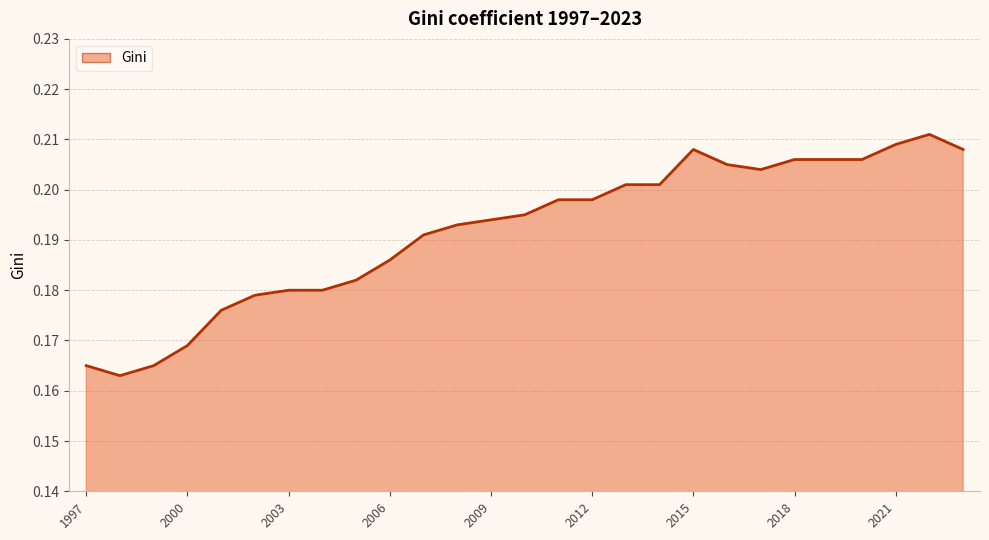

Where is the first local minimum?

1998